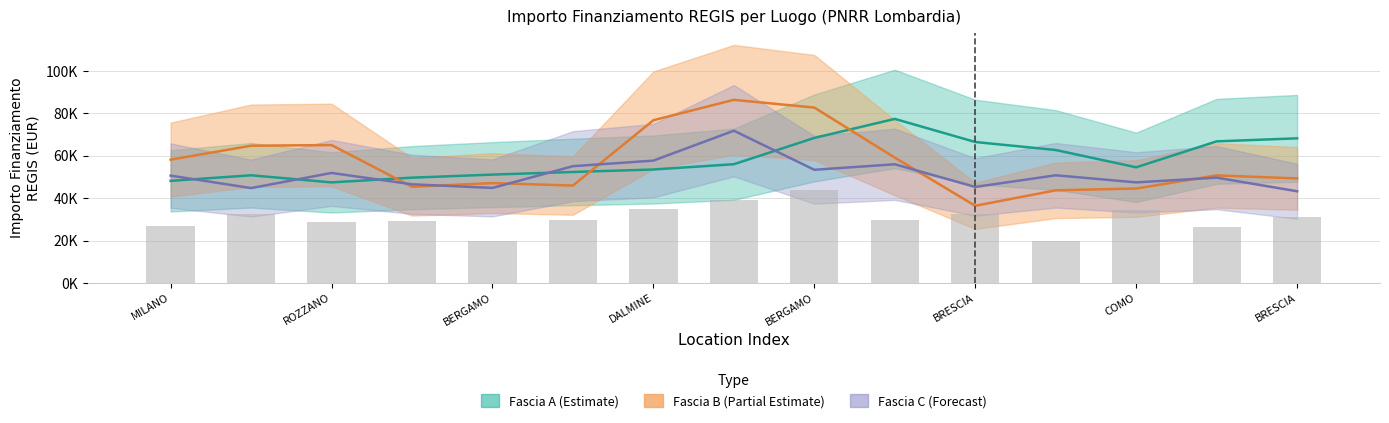

The Fascia C series shows 54577.6 at MILANO. True or false?

True